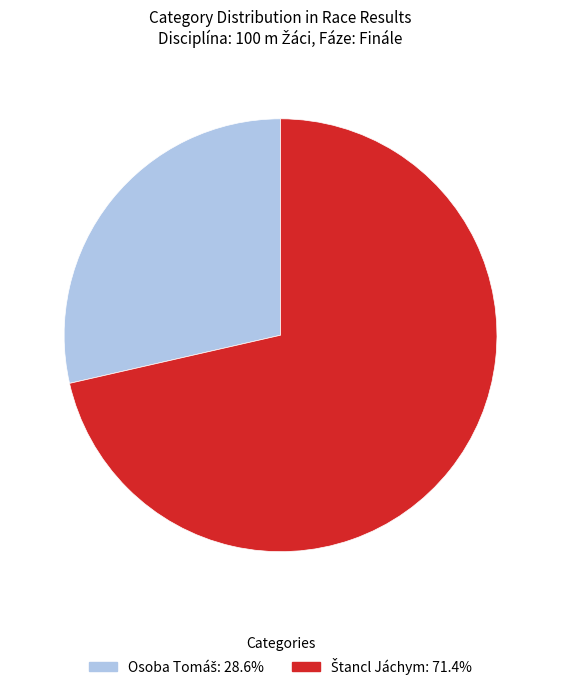

Is there a majority slice in this chart?

Yes